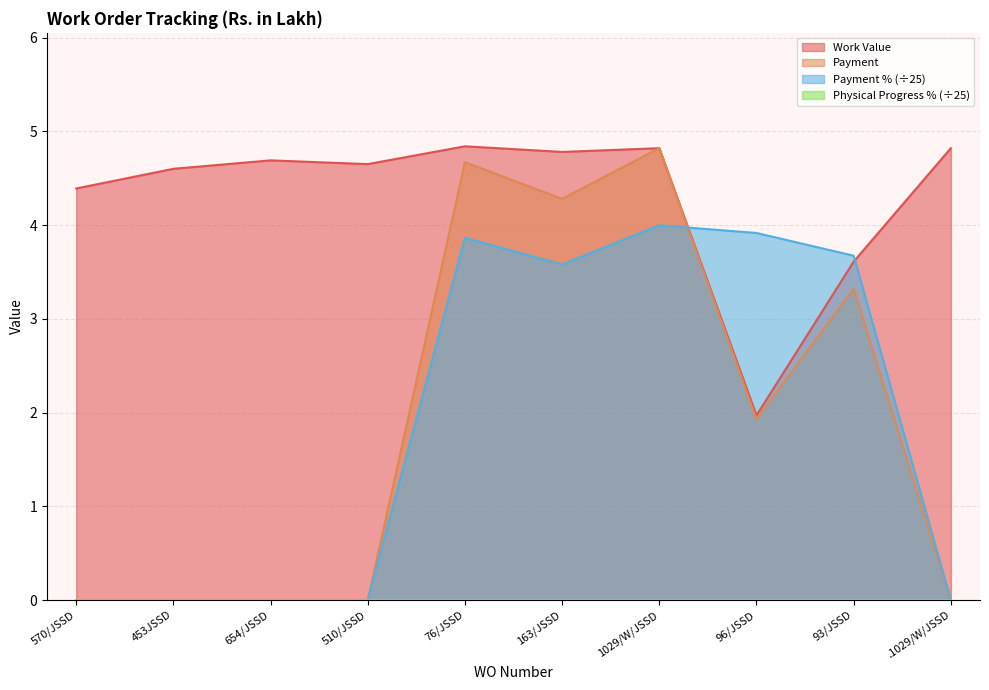

What is the sum of all Payment % values?

19.0